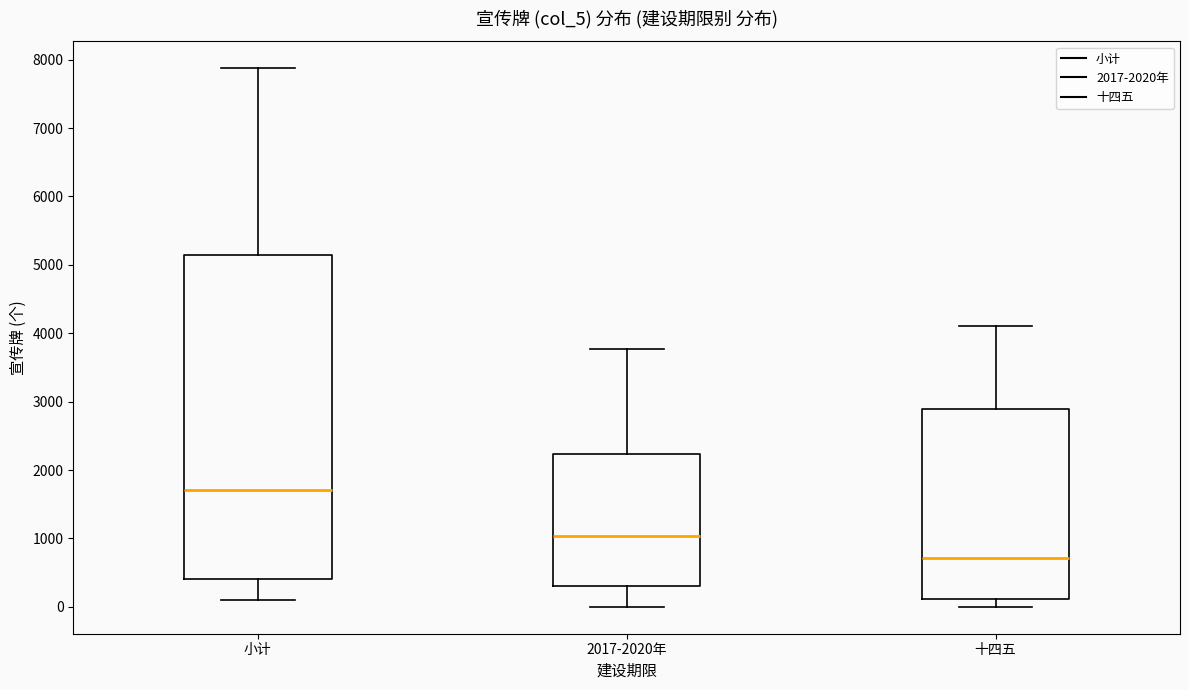

Where is the lower edge of the box for 2017-2020年 on the y-axis? The values are not printed on the chart, so give them approximately, as read against the axis.

300